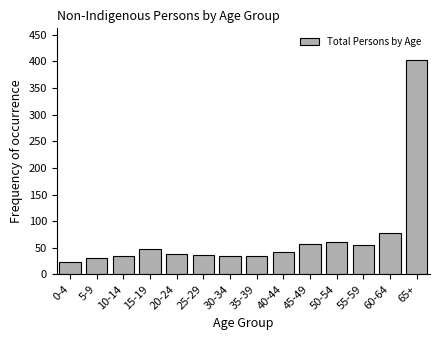

At which label is the value closest to 212?

60-64